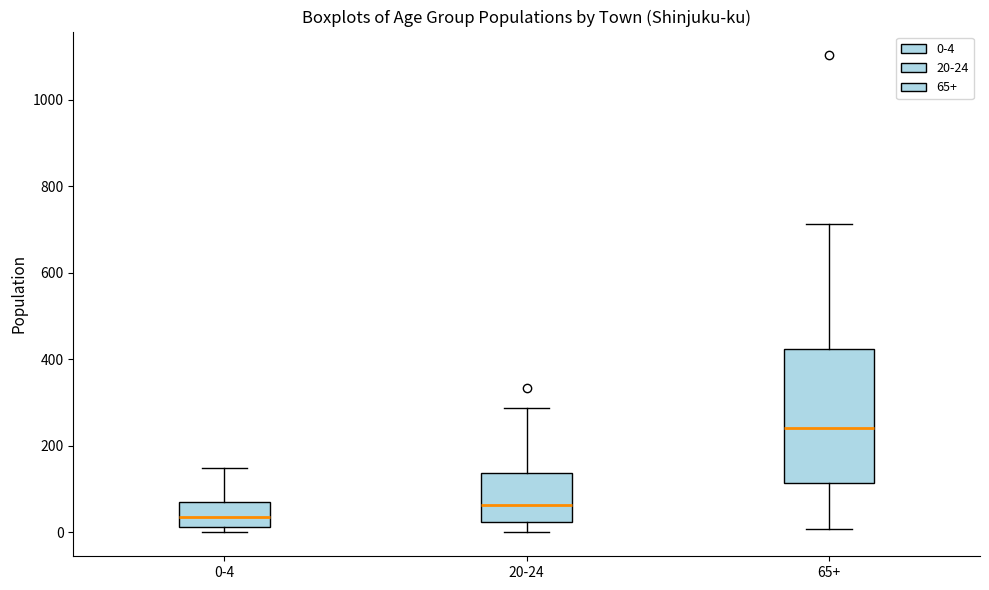

Where is the lower edge of the box for 0-4 on the y-axis? The values are not printed on the chart, so give them approximately, as read against the axis.

20